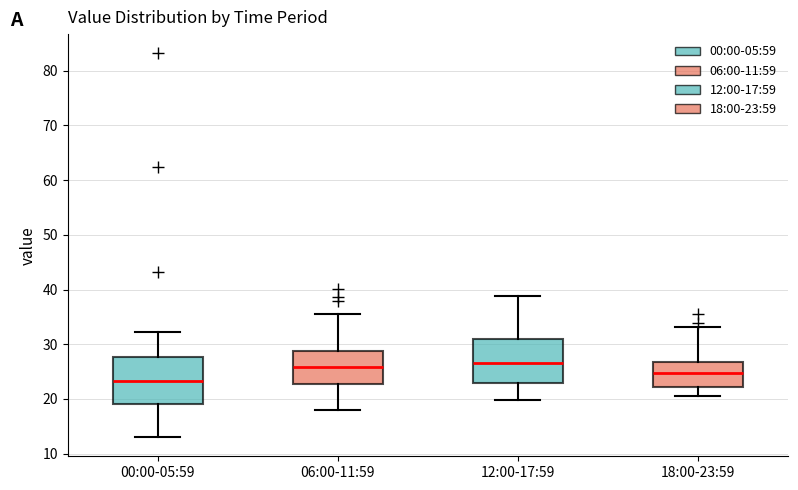

Where is the upper edge of the box for 12:00-17:59 on the y-axis? The values are not printed on the chart, so give them approximately, as read against the axis.

31